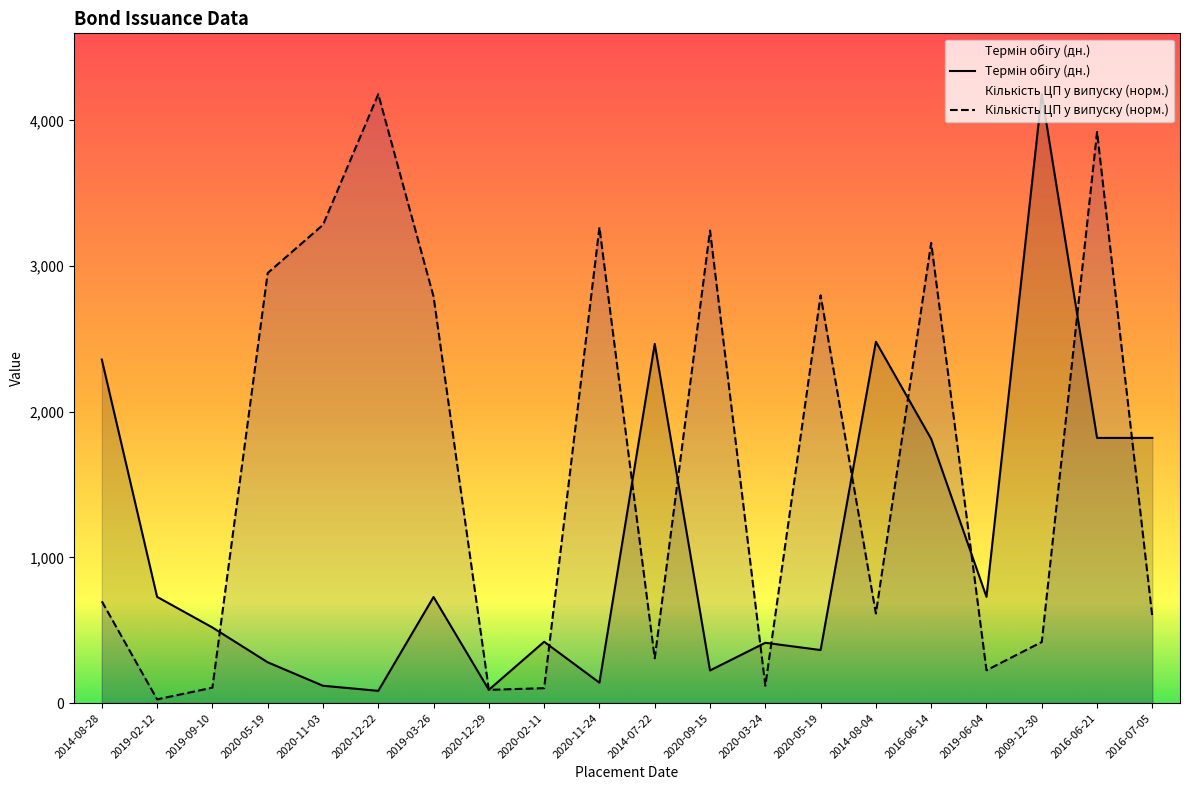

Which series has the largest range (max minus min)?

Кількість ЦП у випуску